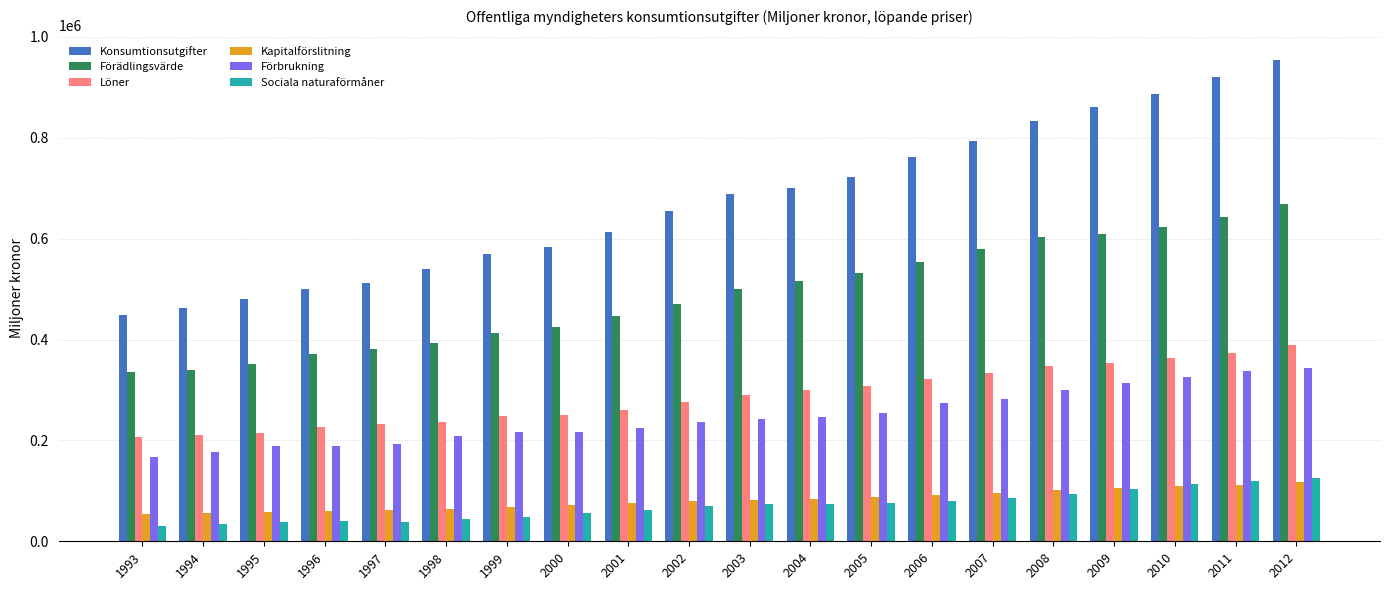

What are all the series names shown in the legend?

Konsumtionsutgifter, Förädlingsvärde, Löner, Kapitalförslitning, Förbrukning, Sociala naturaförmåner